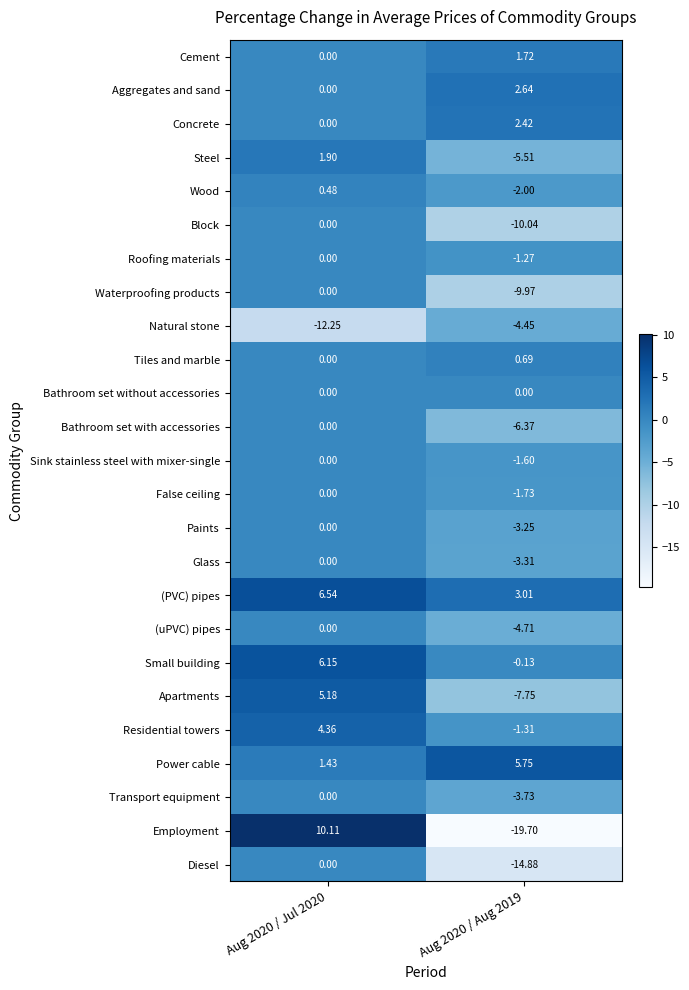

Rank the series at Aug 2020 / Aug 2019 from highest to lowest value.

Power cable, (PVC) pipes, Aggregates and sand, Concrete, Cement, Tiles and marble, Bathroom set without accessories, Small building, Roofing materials, Residential towers, Sink stainless steel with mixer-single, False ceiling, Wood, Paints, Glass, Transport equipment, Natural stone, (uPVC) pipes, Steel, Bathroom set with accessories, Apartments, Waterproofing products, Block, Diesel, Employment